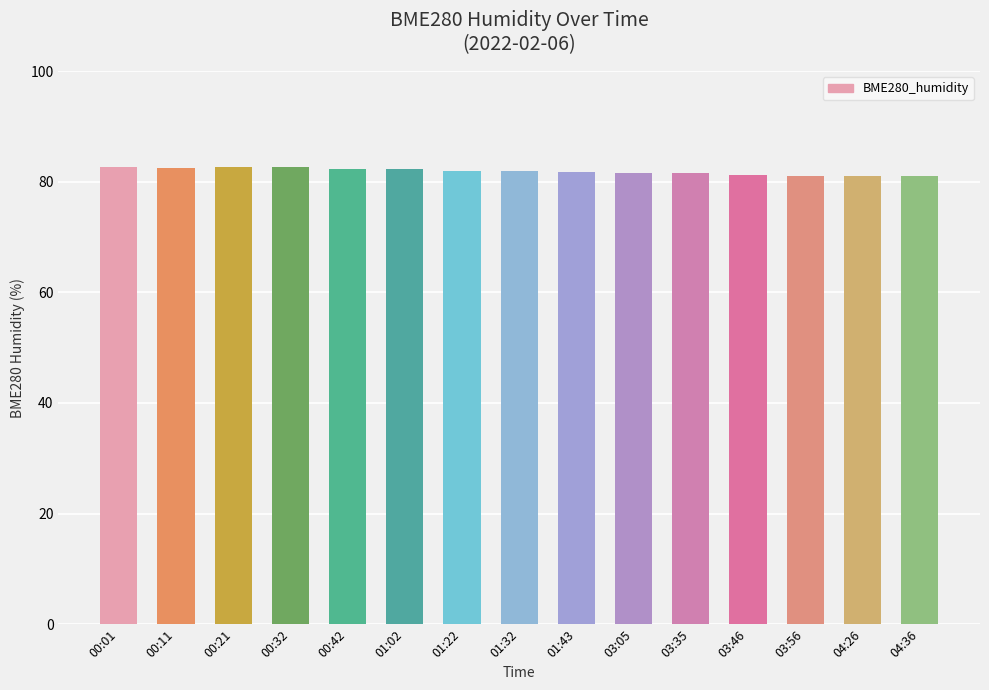

The chart shows a value of 81.5 at 03:35. True or false?

True